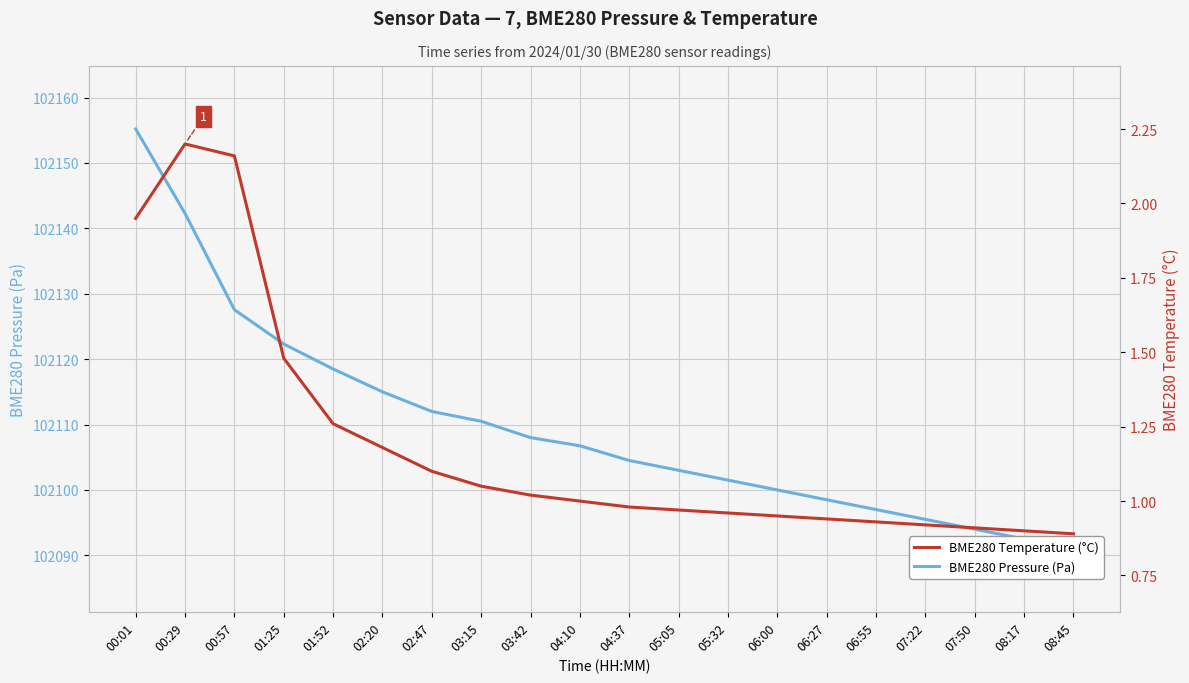

At which category is the sum across all series the highest?

00:01